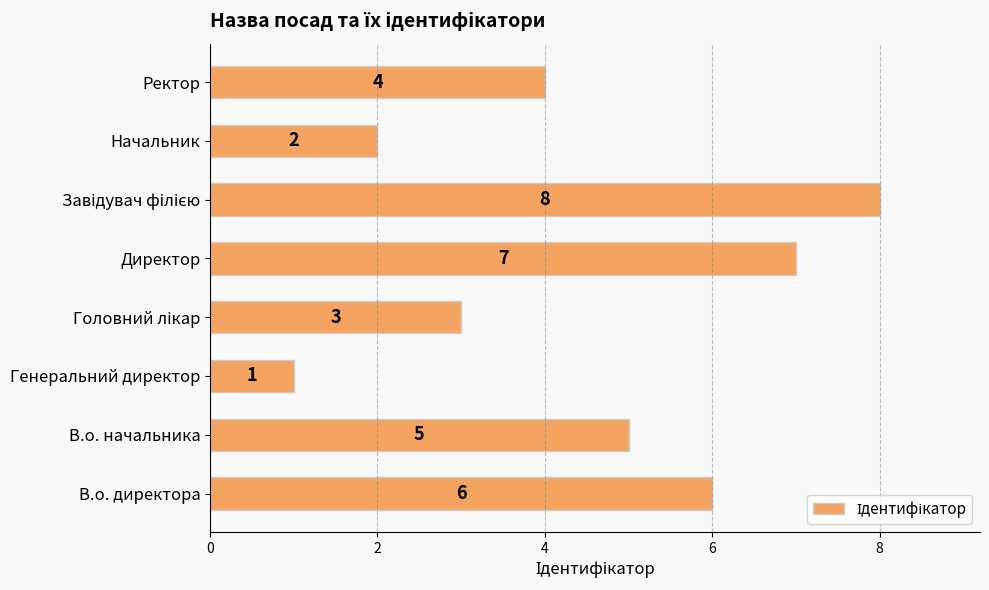

How many values are below 5?

4